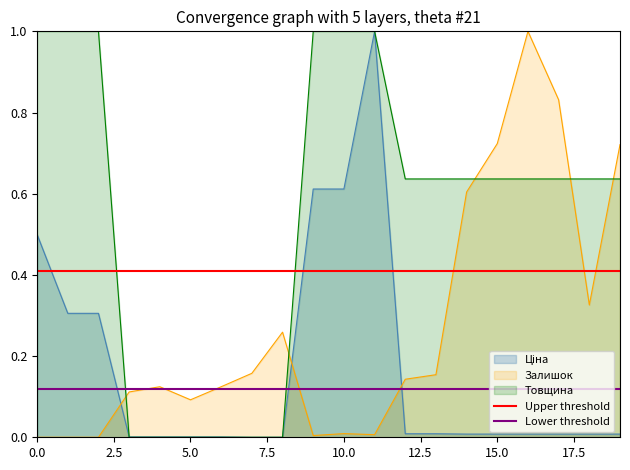

What is the value of the Lower threshold point at the 1st from the left?

0.1